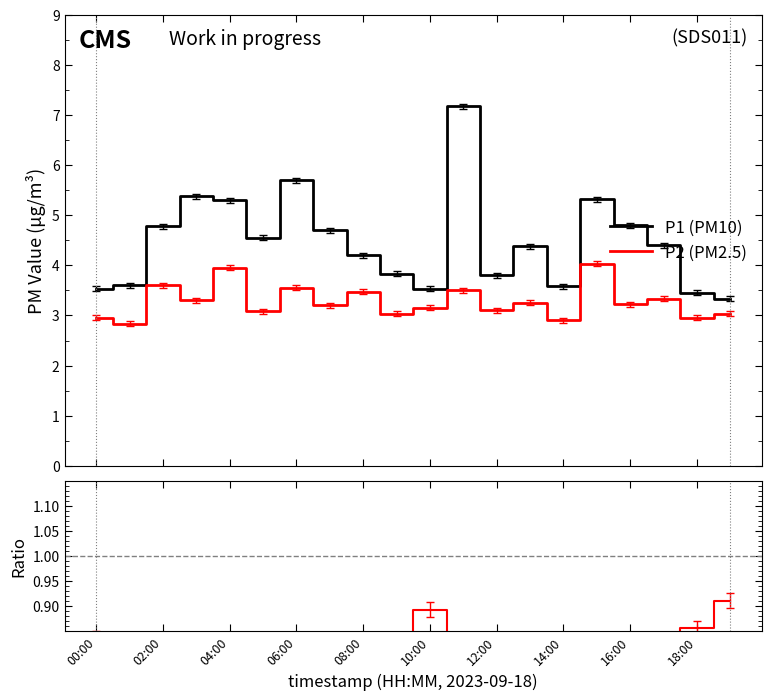

True or false: P2 (PM2.5) and P1 (PM10) intersect in this chart.

False